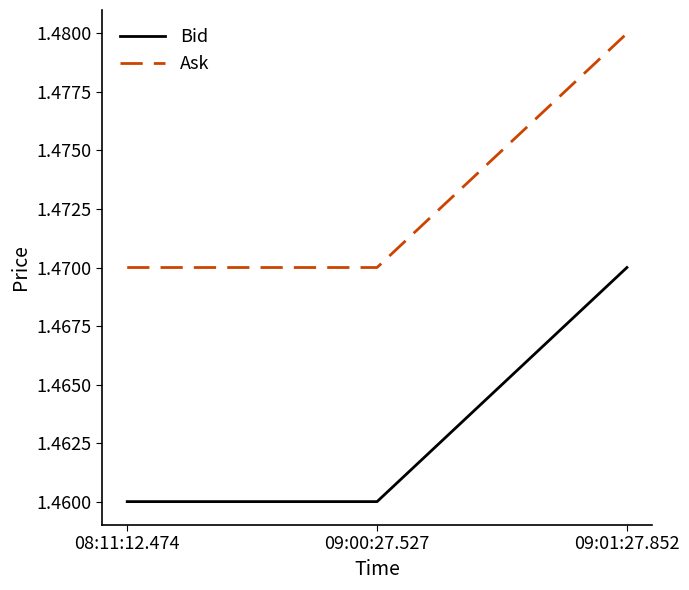

How many lines are shown in the chart?

2